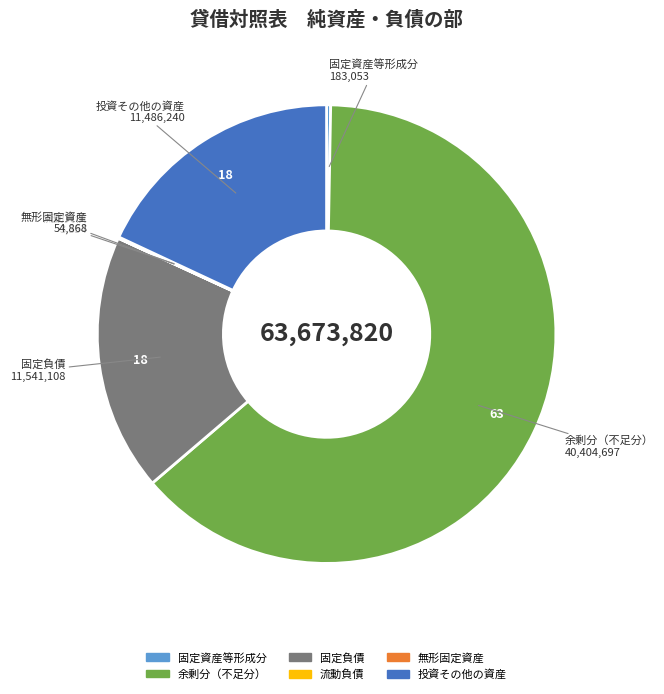

Is there any slice that represents more than half of the pie?

Yes